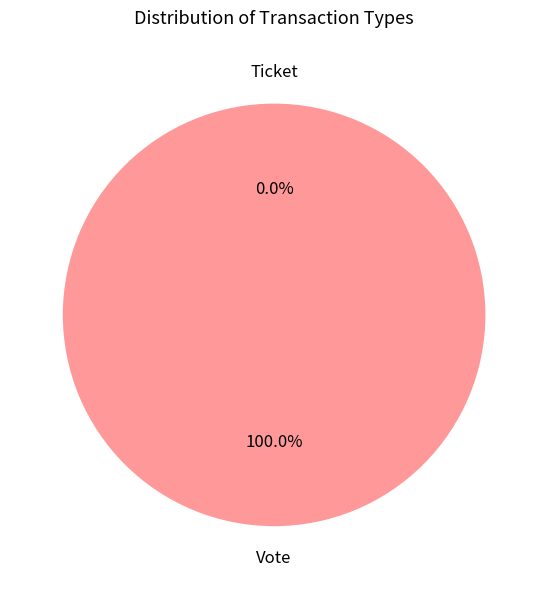

How many slices are in this pie chart?

2